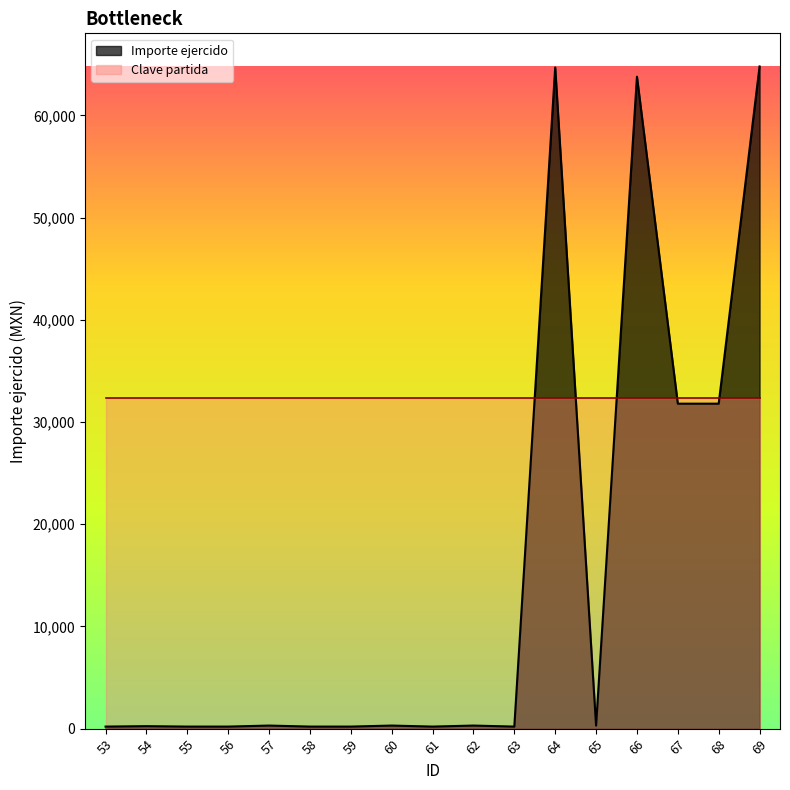

Is it true that the value at 56 is 50?

False